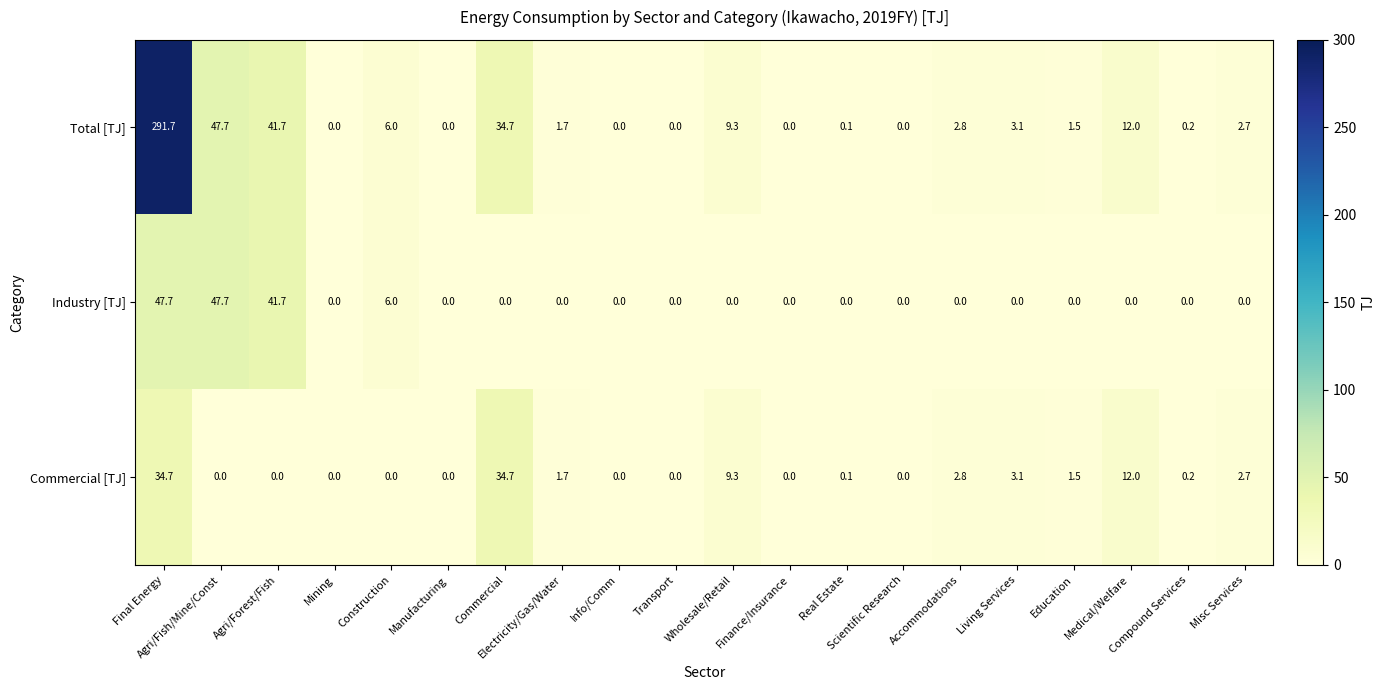

What is the difference between the maximum and minimum values in the Total [TJ] series?

291.7